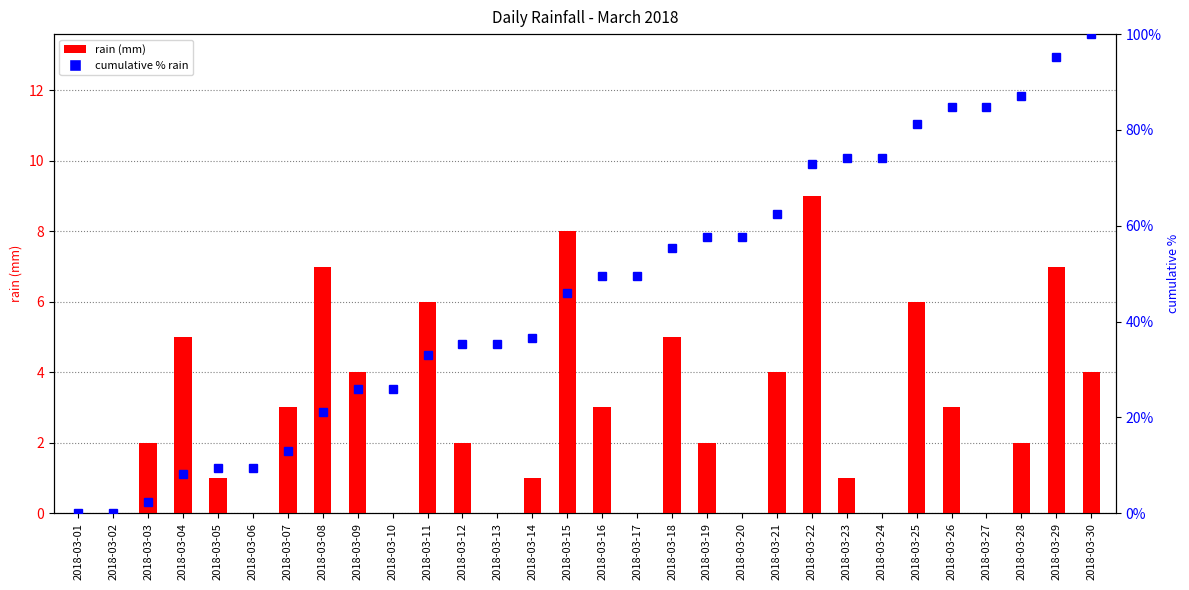

At 2018-03-12, list the series in order from largest to smallest.

cumulative % rain, rain (mm)